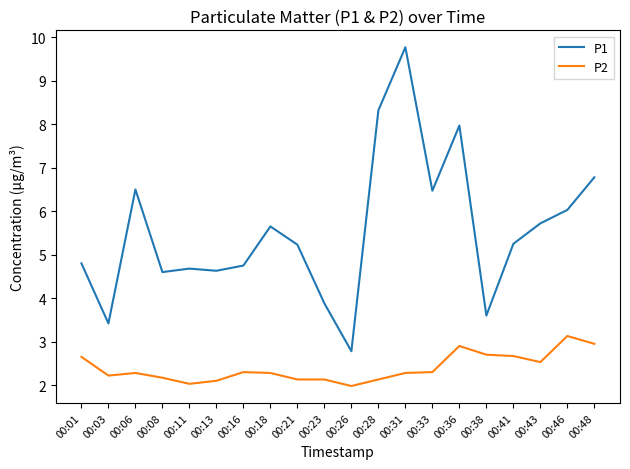

True or false: P2 and P1 intersect in this chart.

False